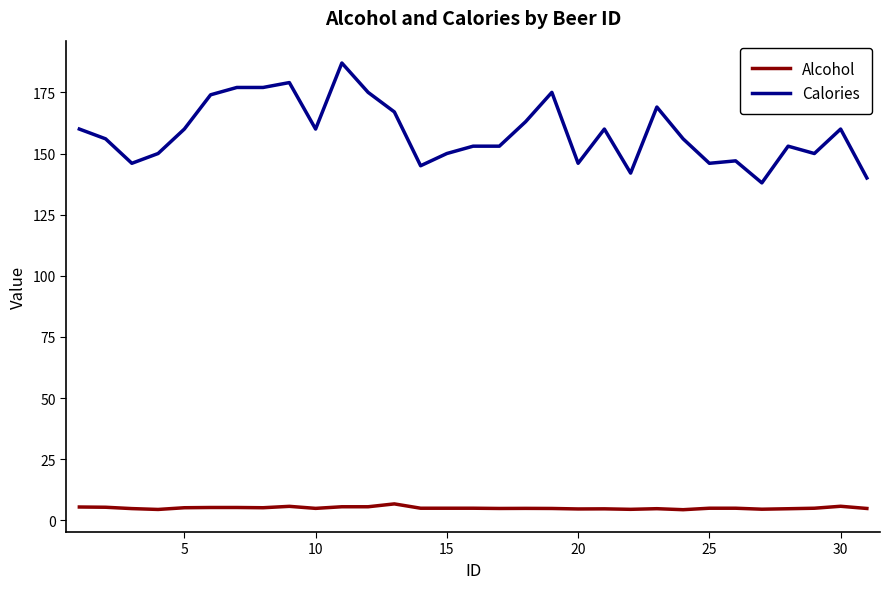

What is the minimum value for Alcohol?

4.4